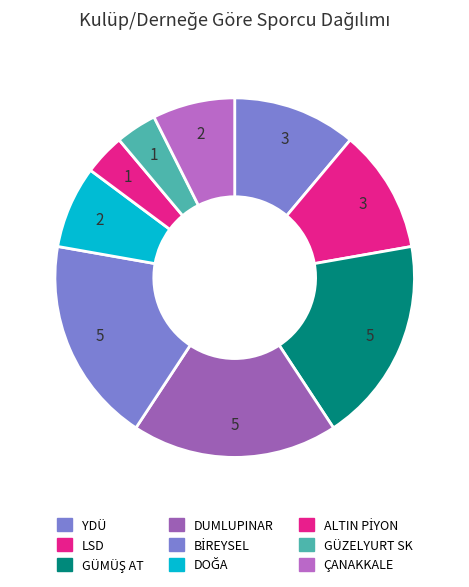

Which category has the smallest portion of the pie?

ALTIN PİYON